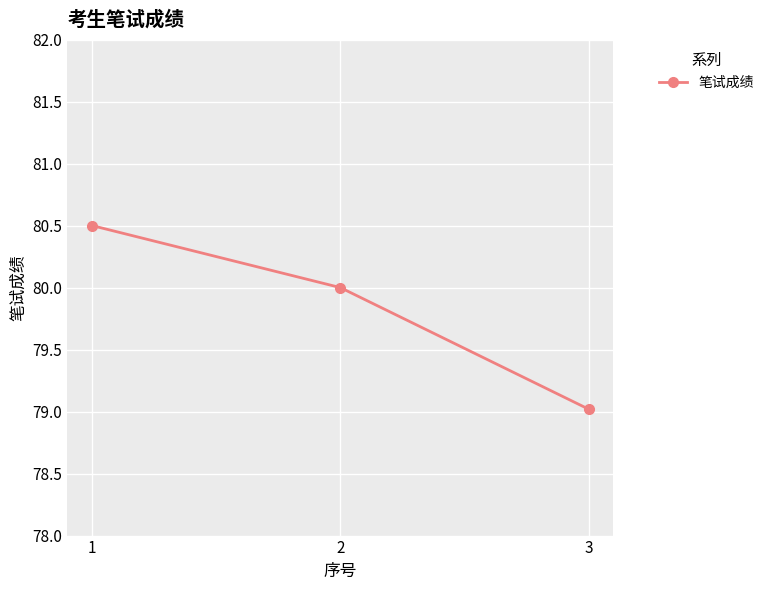

What is the value of the 2nd point from the left?

80.0